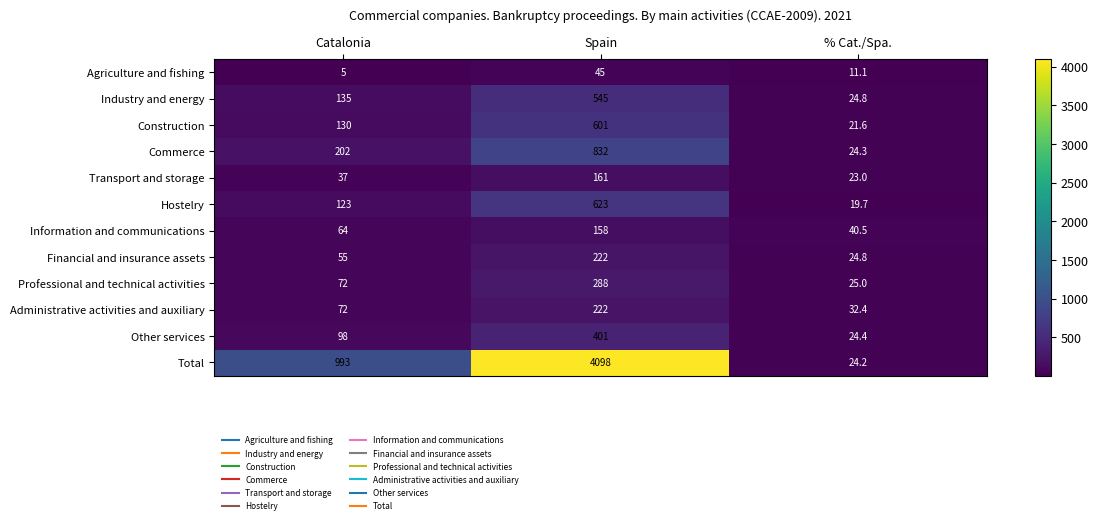

How many data points in Commerce are less than 202?

1